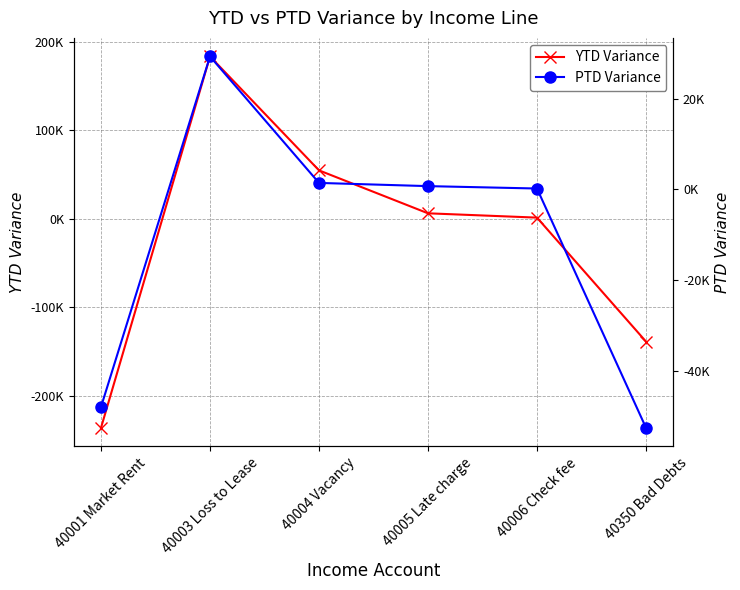

What are all the series names shown in the legend?

YTD Variance, PTD Variance